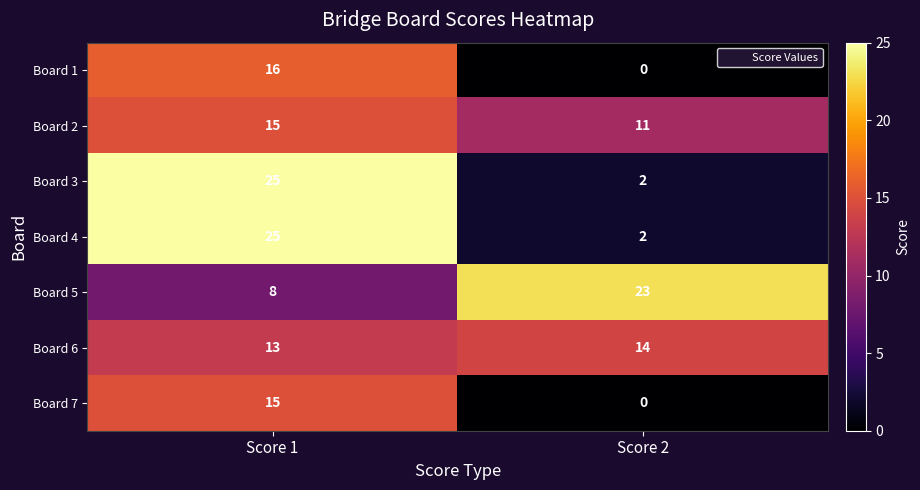

How many categories are shown in the chart?

2